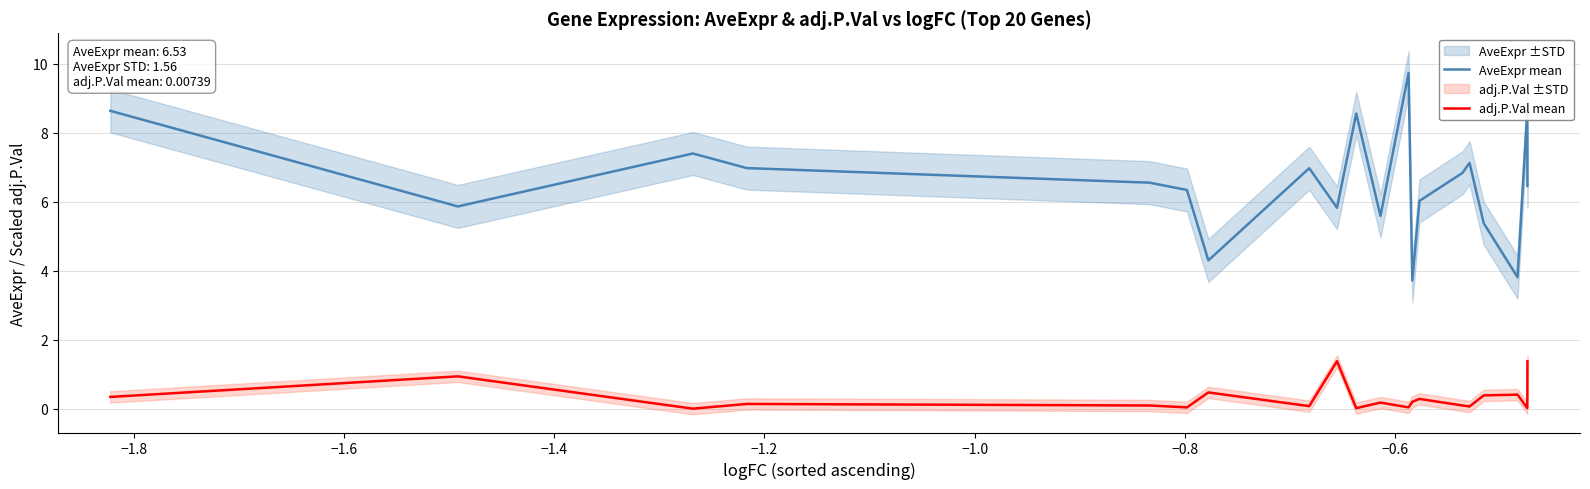

What is the maximum value for adj.P.Val mean?

1.4